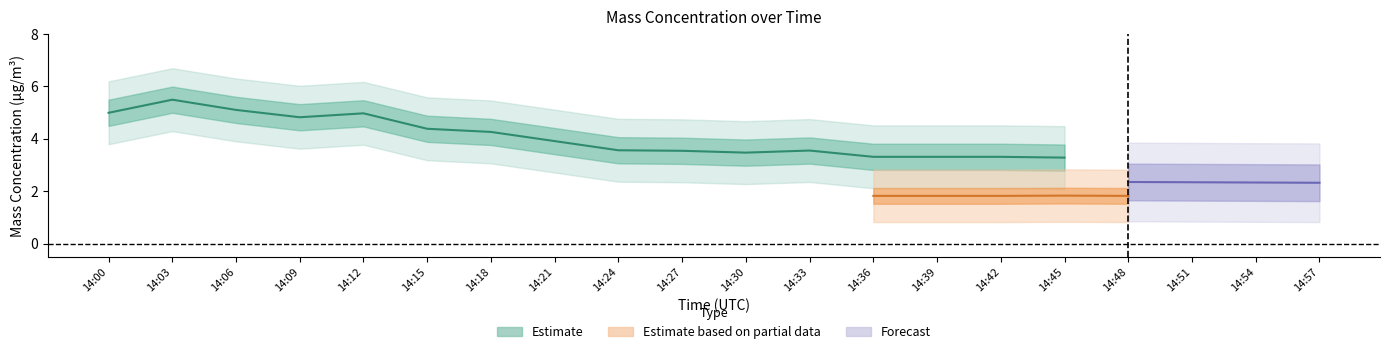

What is the sum of the X0_M11 values at 14:24 and 14:06?

8.7